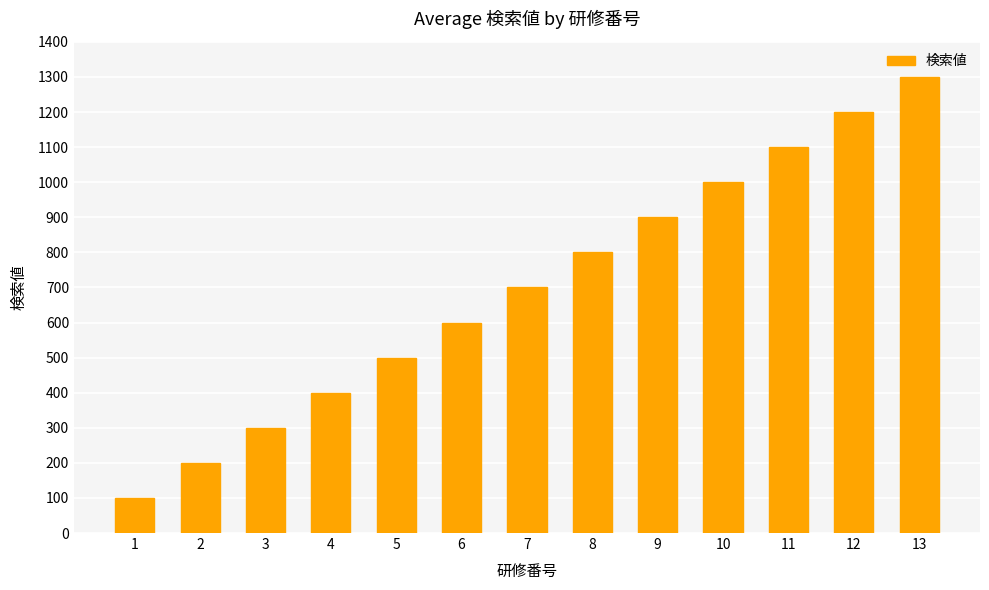

How many bars are there in total?

13